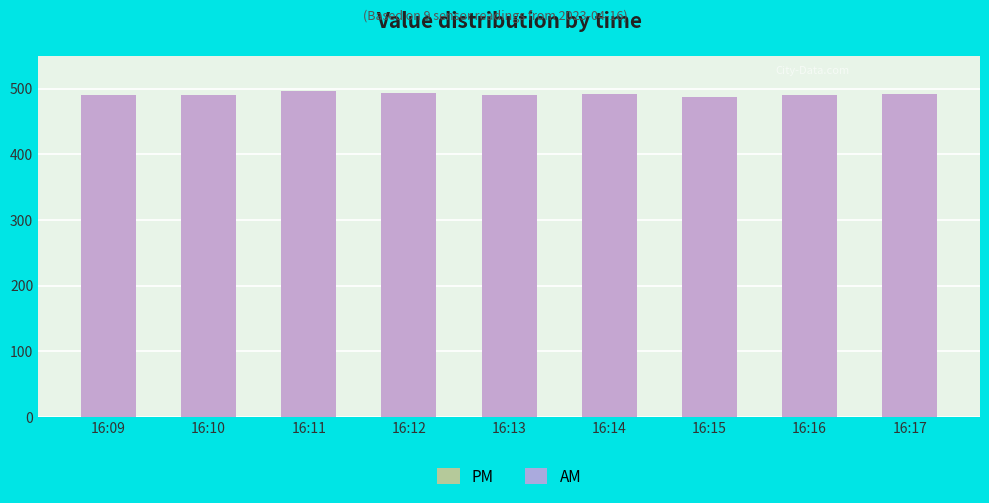

Between 16:09 and 16:15, which is larger?

16:09